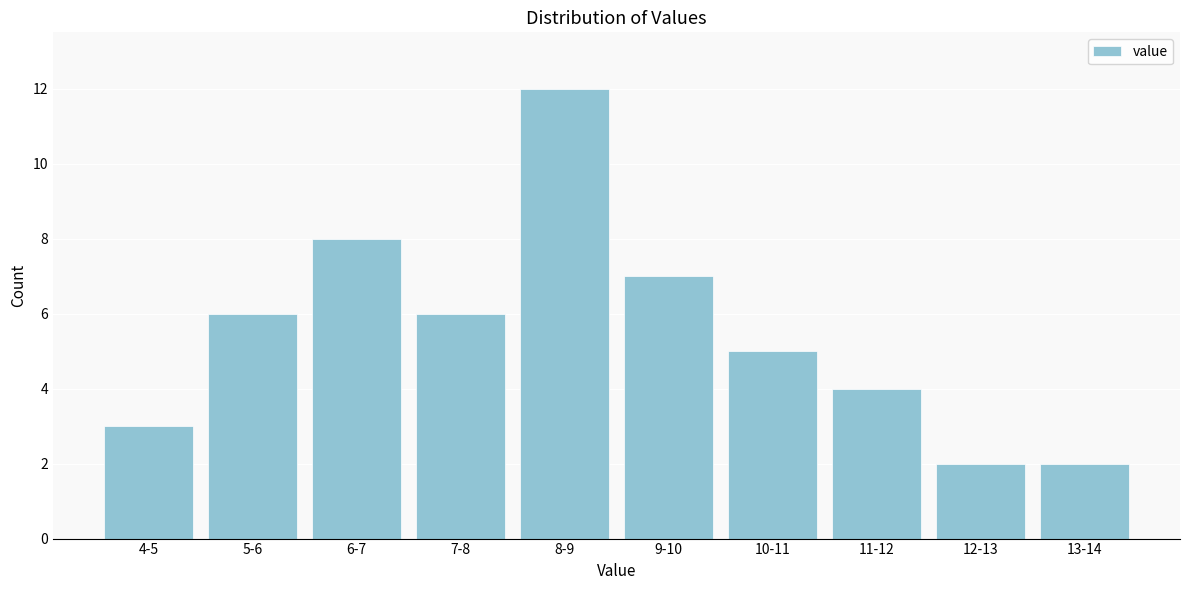

Reading left to right, list all the values displayed in this chart.

3	6	8	6	12	7	5	4	2	2